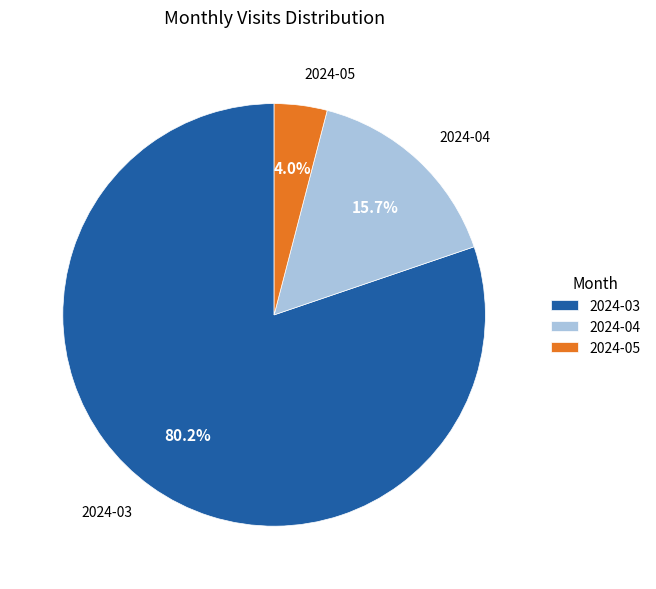

Is it true that 2024-03 is 89% of the pie?

False